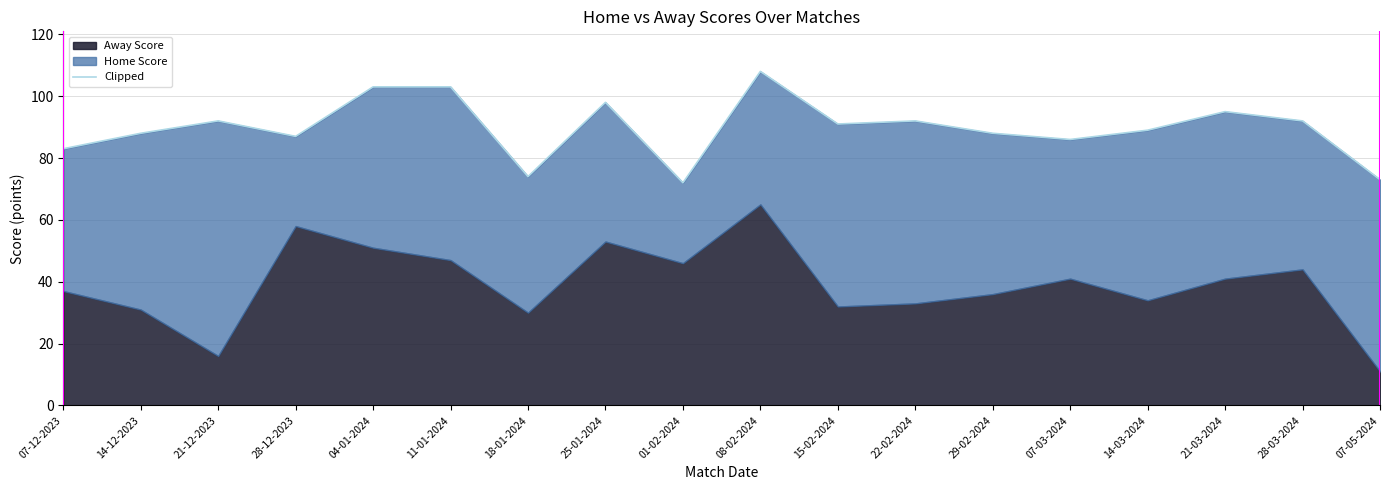

Where does the data first go above 91?

21-12-2023